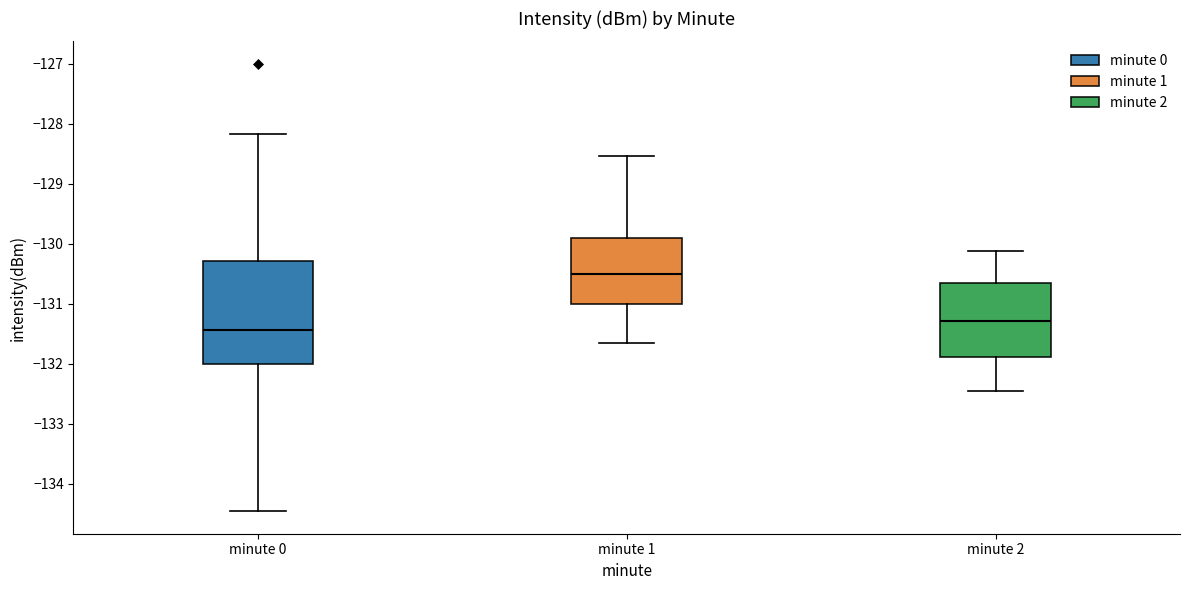

Reading left to right, read every box against the y-axis: the position of its median line, the range the box covers, and the ends of its whiskers. The values are not printed on the chart, so give them approximately, as read against the axis.

minute 0: median -131.4, box -132.0 to -130.3, whiskers -134.5 to -128.2
minute 1: median -130.5, box -131.0 to -129.9, whiskers -131.7 to -128.5
minute 2: median -131.3, box -131.9 to -130.7, whiskers -132.5 to -130.1